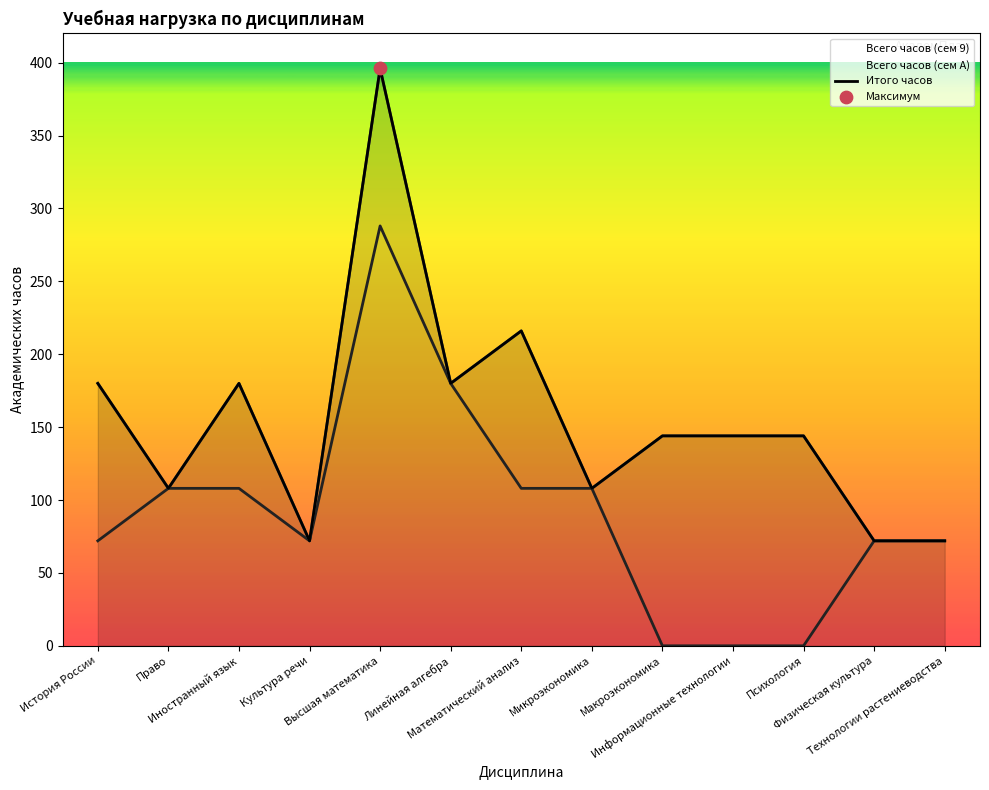

What is the change in value from Макроэкономика to Физическая культура?

+72